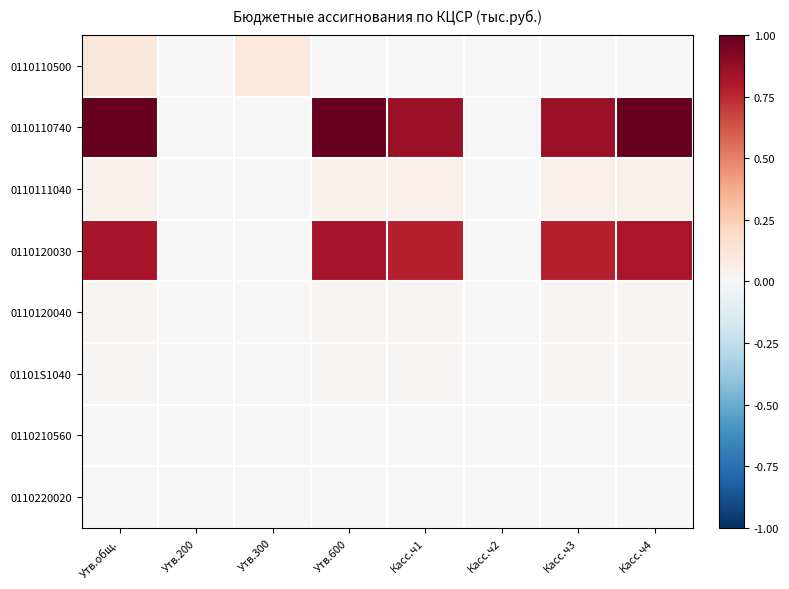

Reading left to right, transcribe all the data shown in this chart.

0110110500: Утв.общ.=0.1	Утв.200=0.0	Утв.300=0.1	Утв.600=0.0	Касс.ч1=0.0	Касс.ч2=0.0	Касс.ч3=0.0	Касс.ч4=0.0
0110110740: Утв.общ.=1.0	Утв.200=0.0	Утв.300=0.0	Утв.600=1.0	Касс.ч1=0.9	Касс.ч2=0.0	Касс.ч3=0.9	Касс.ч4=1.0
0110111040: Утв.общ.=0.0	Утв.200=0.0	Утв.300=0.0	Утв.600=0.0	Касс.ч1=0.1	Касс.ч2=0.0	Касс.ч3=0.1	Касс.ч4=0.0
0110120030: Утв.общ.=0.8	Утв.200=0.0	Утв.300=0.0	Утв.600=0.8	Касс.ч1=0.8	Касс.ч2=0.0	Касс.ч3=0.8	Касс.ч4=0.8
0110120040: Утв.общ.=0.0	Утв.200=0.0	Утв.300=0.0	Утв.600=0.0	Касс.ч1=0.0	Касс.ч2=0.0	Касс.ч3=0.0	Касс.ч4=0.0
01101S1040: Утв.общ.=0.0	Утв.200=0.0	Утв.300=0.0	Утв.600=0.0	Касс.ч1=0.0	Касс.ч2=0.0	Касс.ч3=0.0	Касс.ч4=0.0
0110210560: Утв.общ.=0.0	Утв.200=0.0	Утв.300=0.0	Утв.600=0.0	Касс.ч1=0.0	Касс.ч2=0.0	Касс.ч3=0.0	Касс.ч4=0.0
0110220020: Утв.общ.=0.0	Утв.200=0.0	Утв.300=0.0	Утв.600=0.0	Касс.ч1=0.0	Касс.ч2=0.0	Касс.ч3=0.0	Касс.ч4=0.0